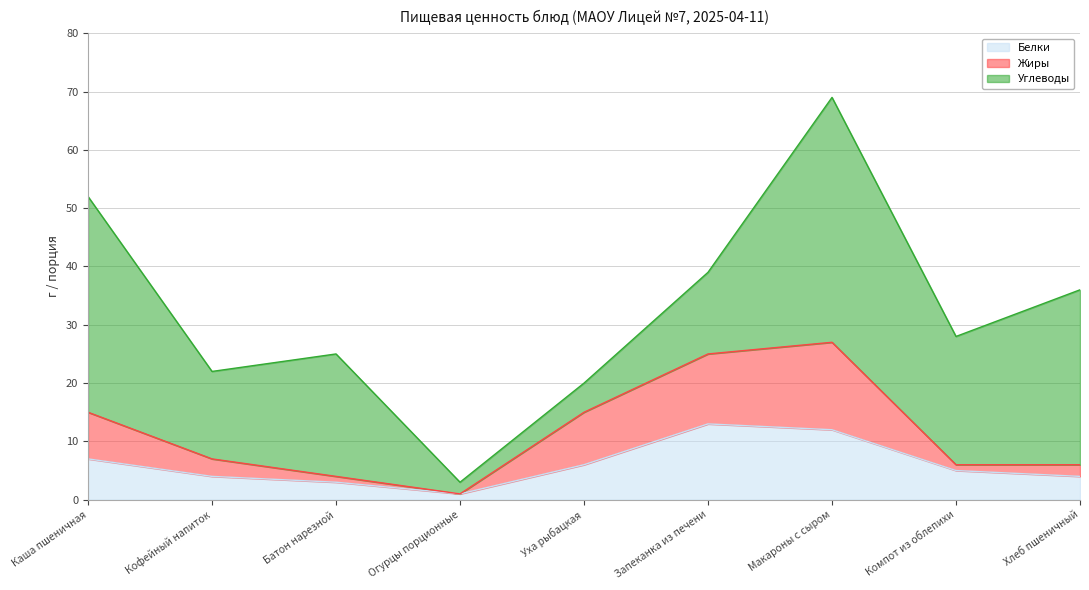

Does the chart have visible grid lines?

Yes